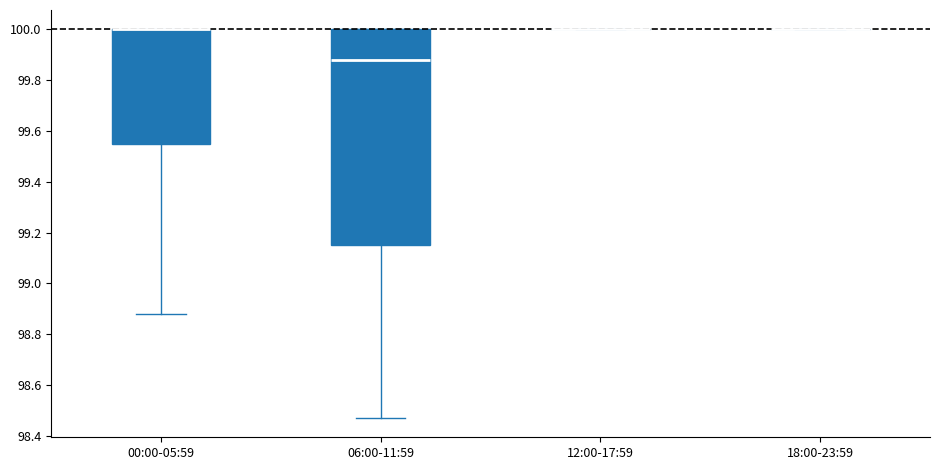

Where does the lower whisker of the box for 06:00-11:59 end on the y-axis? The values are not printed on the chart, so give them approximately, as read against the axis.

98.48